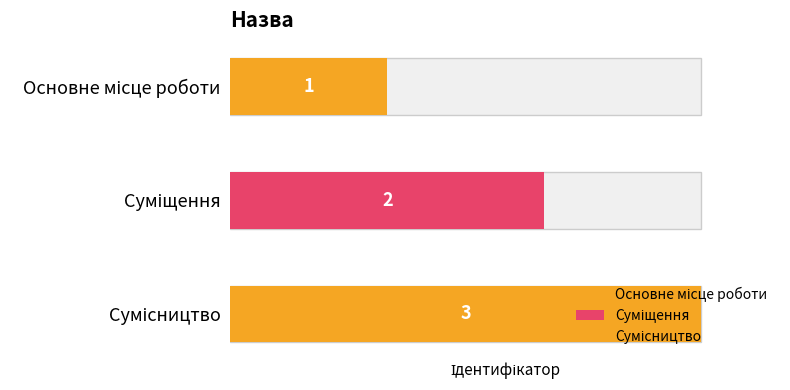

At which label is the value closest to 2?

Суміщення